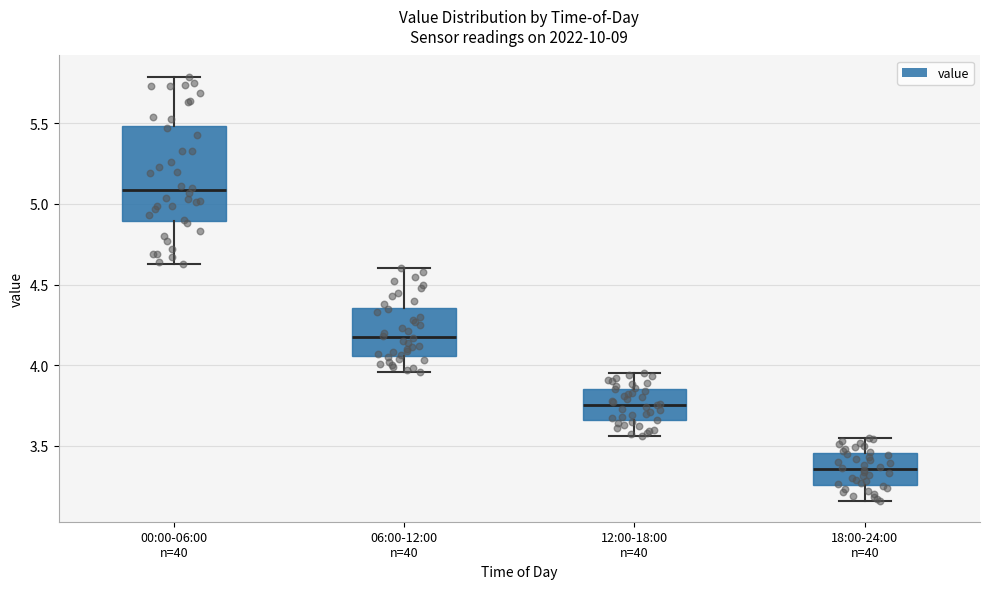

Where is the lower edge of the box for 12:00-18:00 n=40 on the y-axis? The values are not printed on the chart, so give them approximately, as read against the axis.

3.65